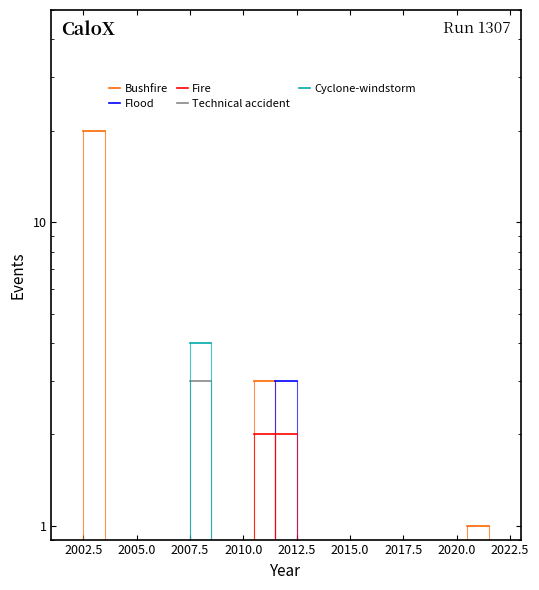

True or false: Technical accident and Flood cross at least once.

False